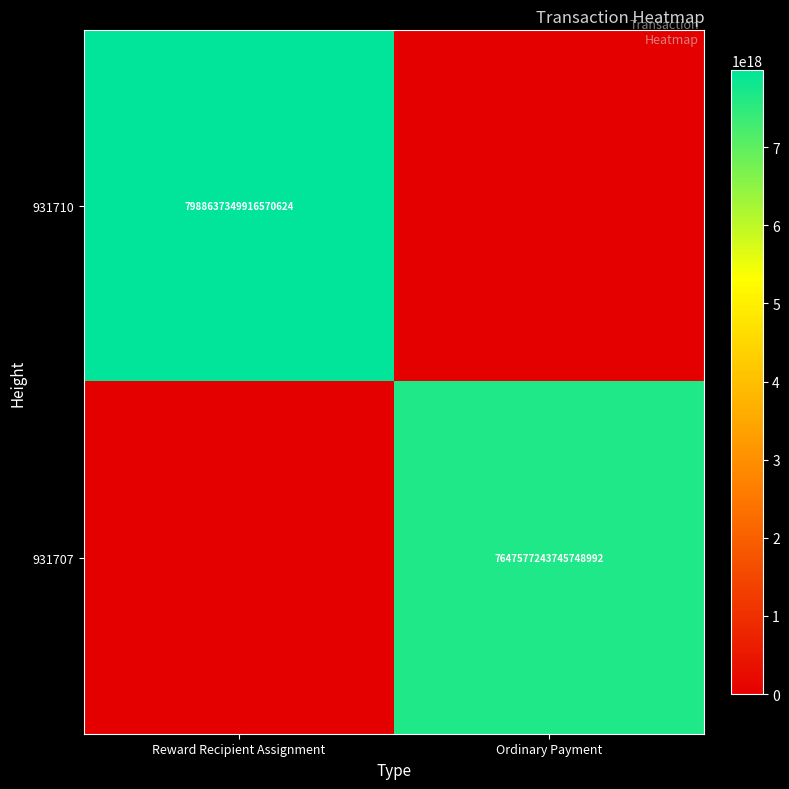

What is the maximum value shown in the chart?

7988637349916570624